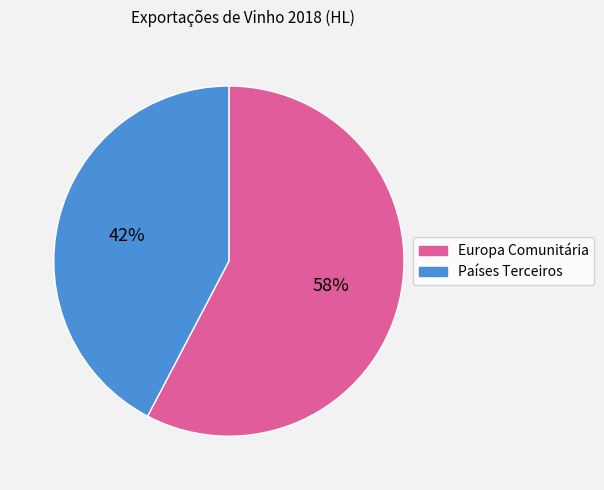

Which slice is the largest?

Europa Comunitária